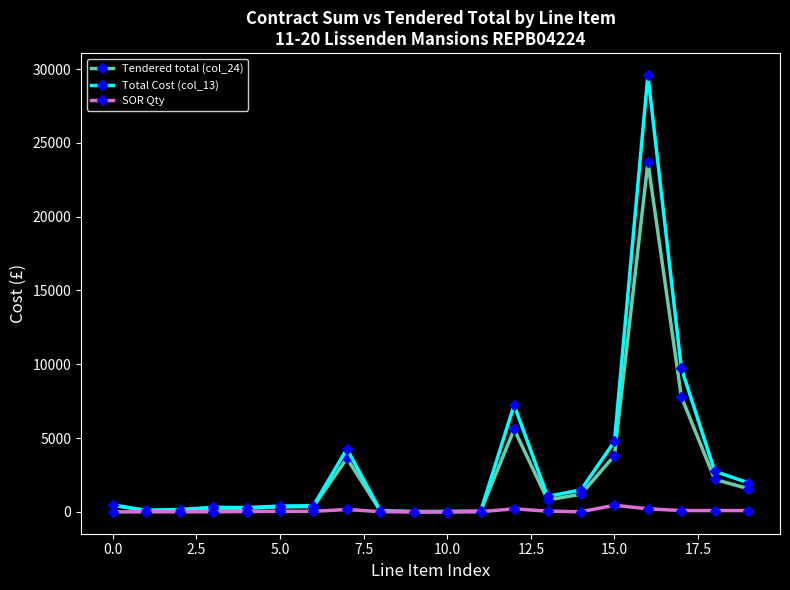

Rank the series by their maximum value, from lowest to highest.

SOR Qty, Tendered total (col_24), Total Cost (col_13)